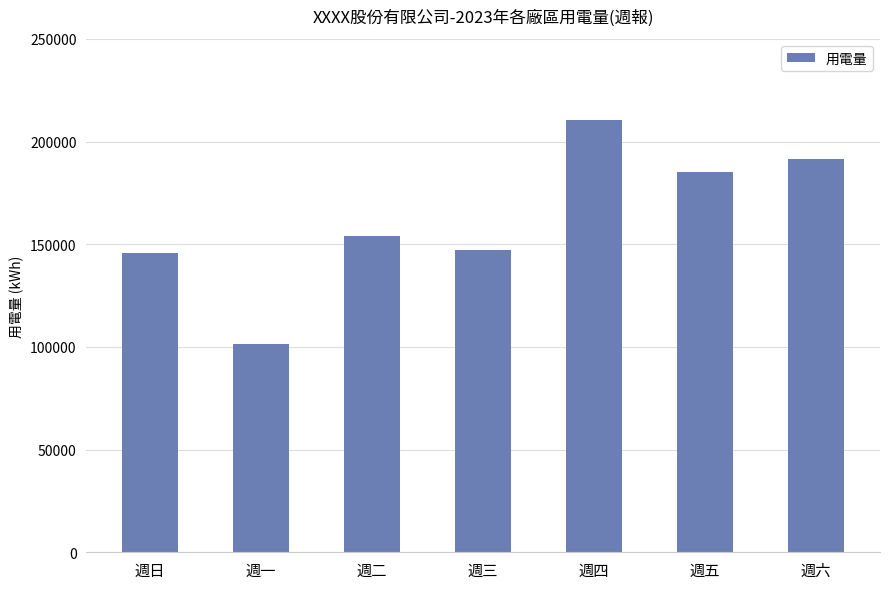

Count the number of values greater than 154144.

4